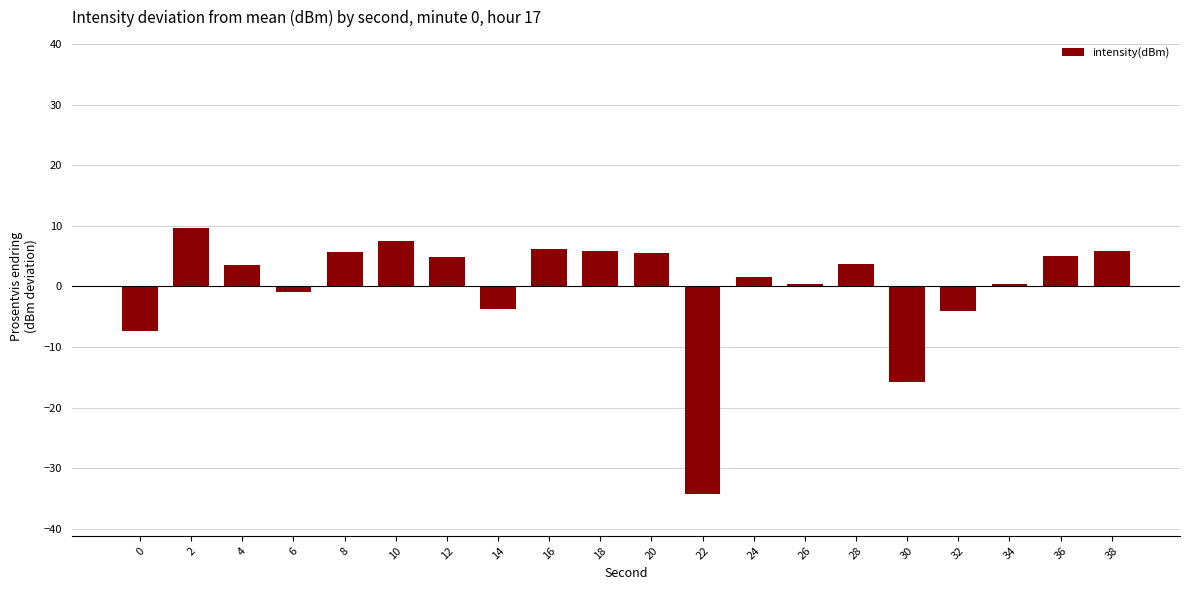

What is the difference between the maximum and second lowest values?

25.5